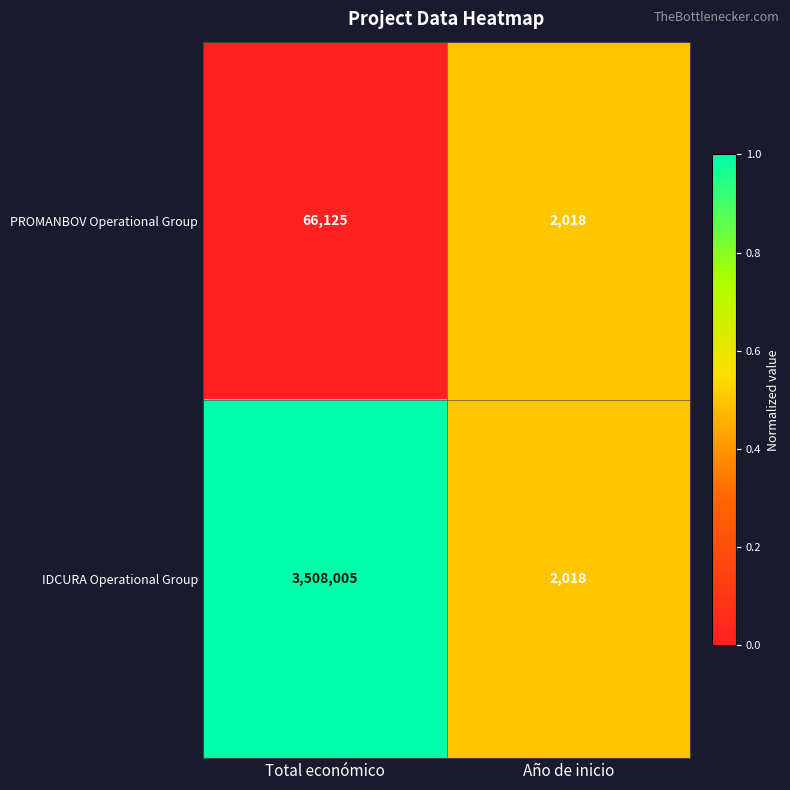

Which series changed the most between Total económico and Año de inicio?

IDCURA Operational Group